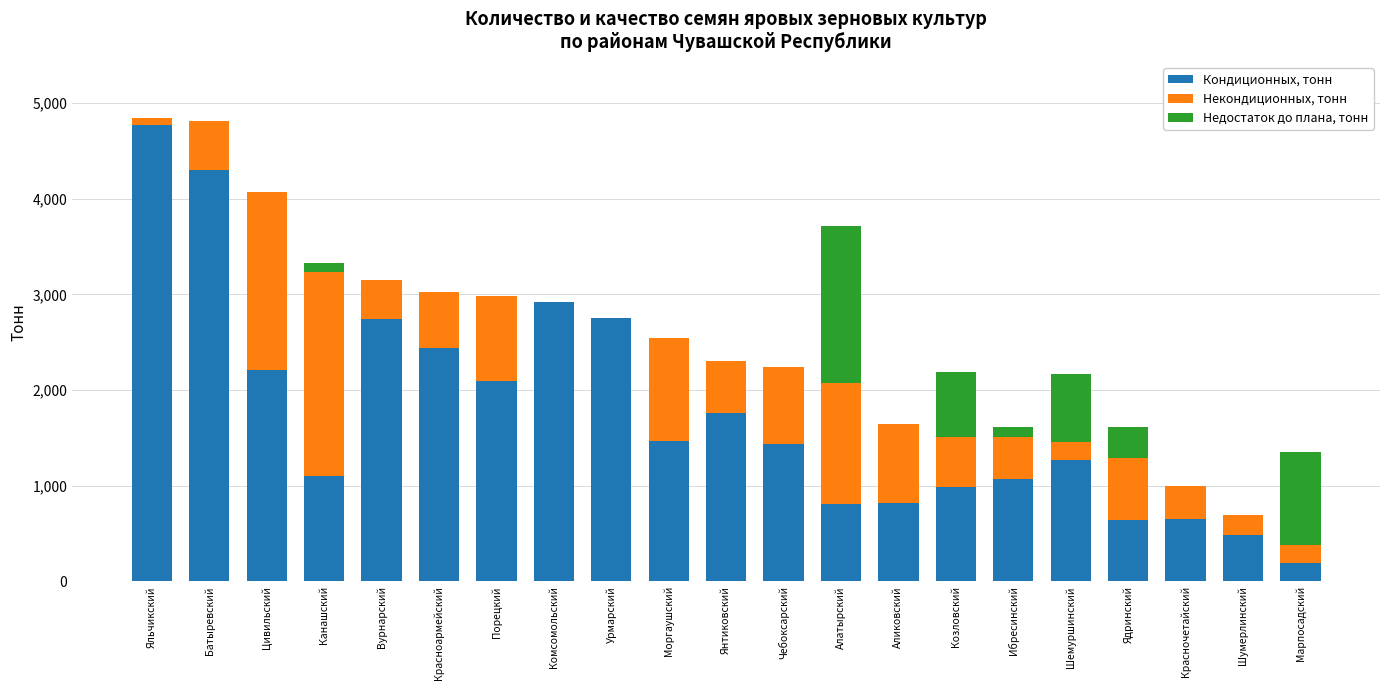

True or false: Кондиционных, тонн has a value of 1212.0 at Красноармейский.

False